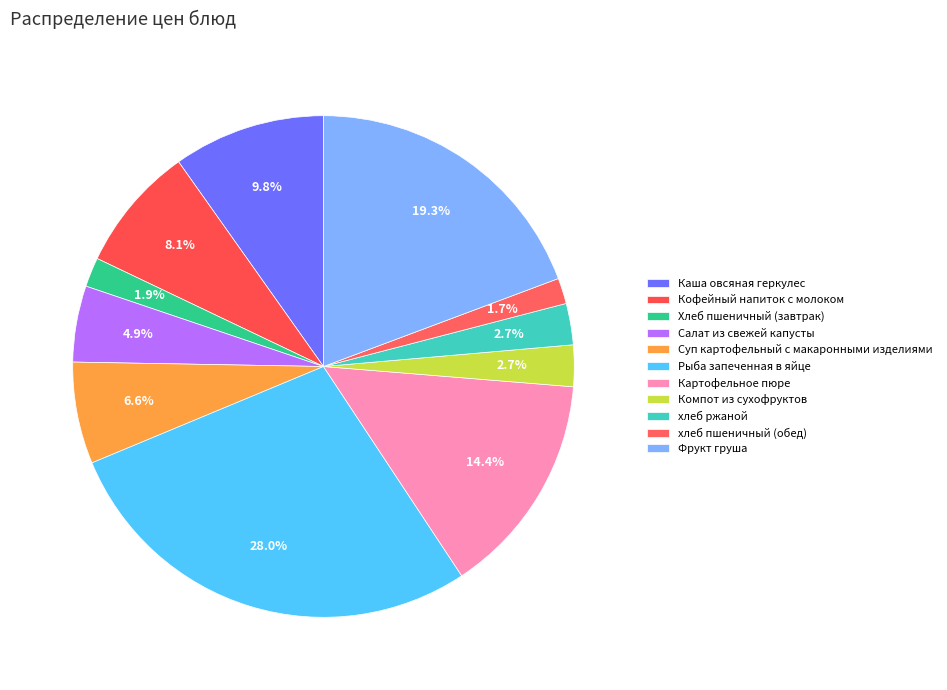

How many segments does this pie chart have?

11